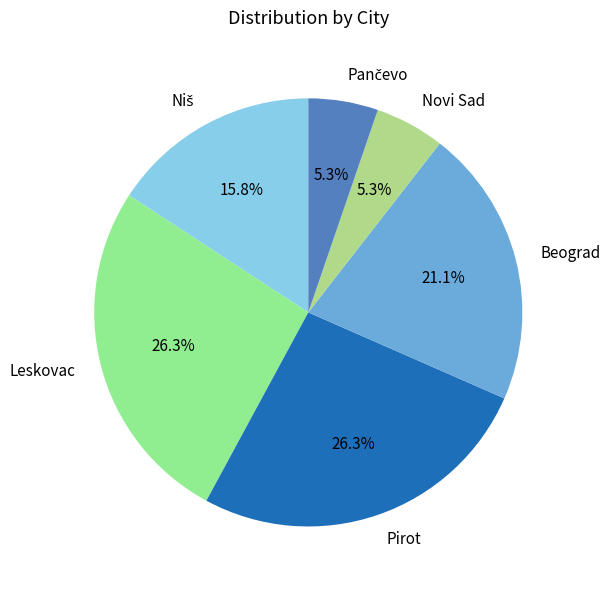

What portion of the pie excludes Beograd?

78.9%